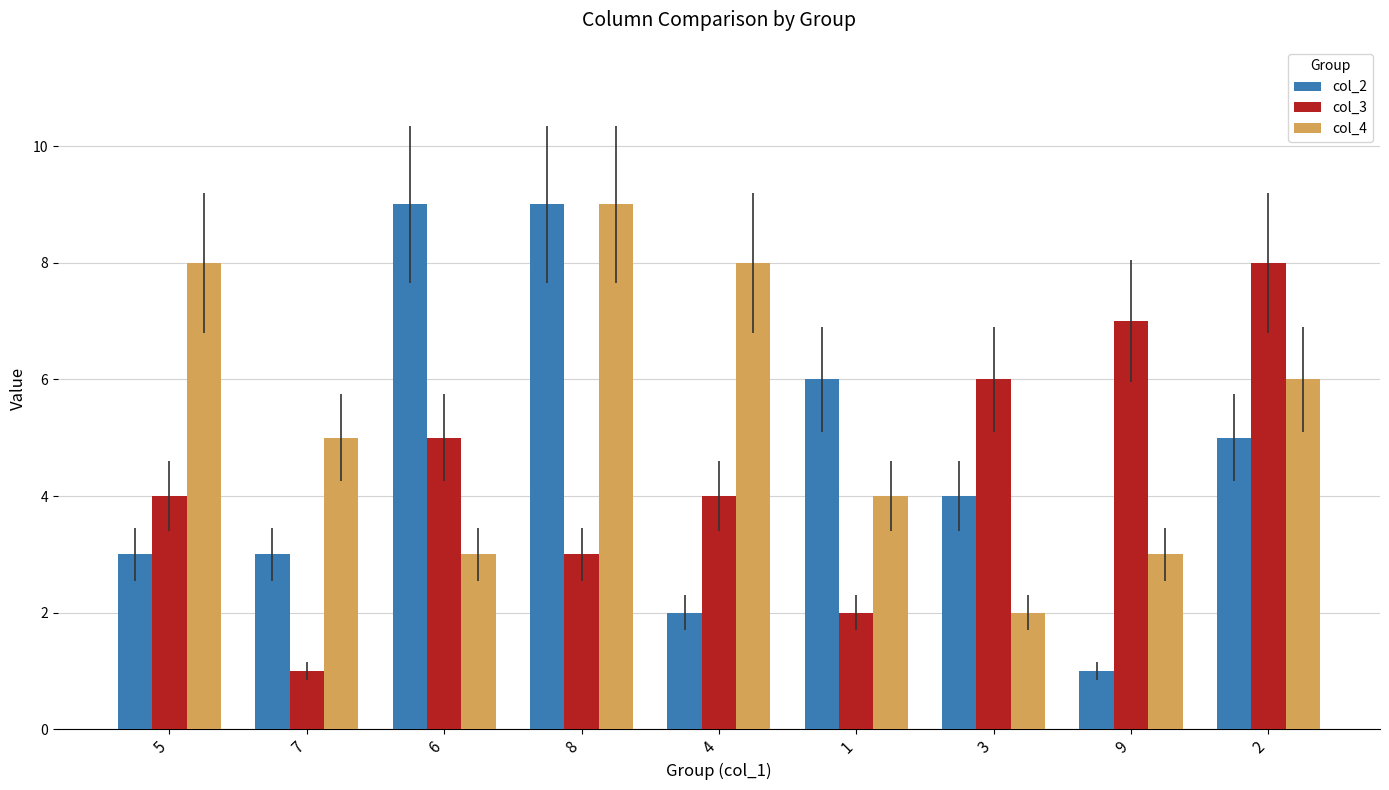

At 3, list the series in order from smallest to largest.

col_4, col_2, col_3